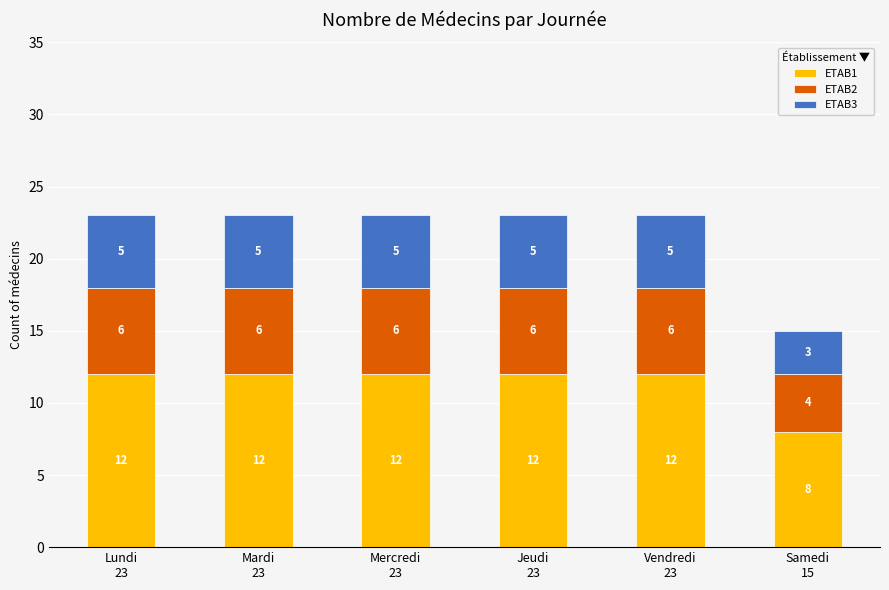

Reading left to right, transcribe the values for ETAB1.

12	12	12	12	12	8